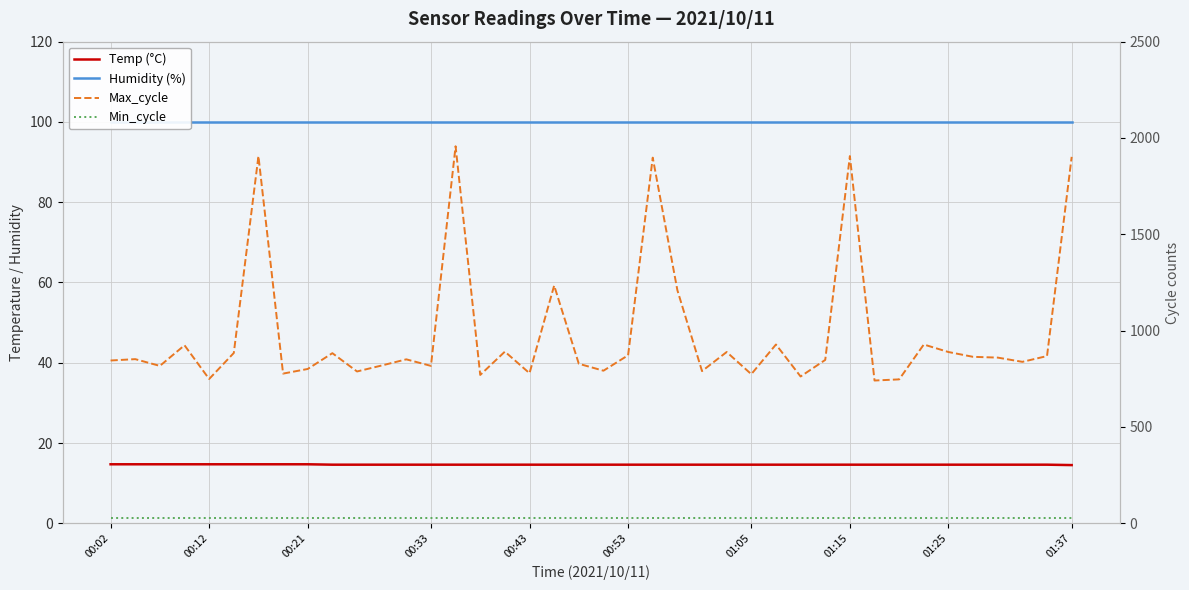

At 36, list the series in order from smallest to largest.

Temp (°C), Min_cycle, Humidity (%), Max_cycle